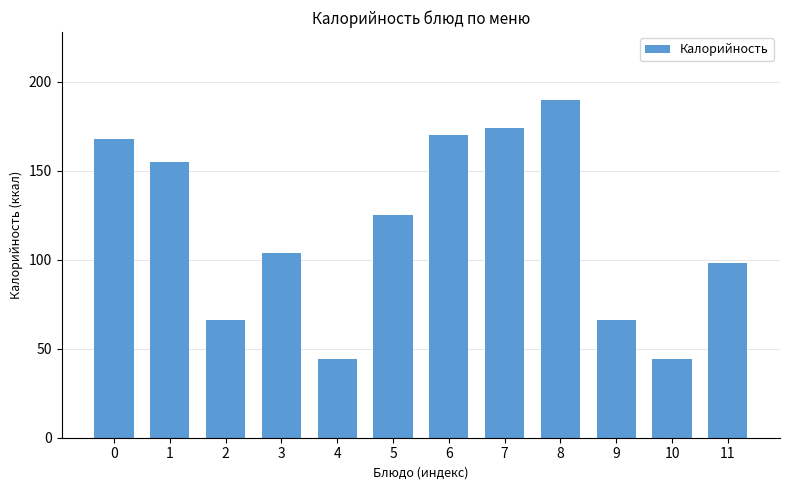

Reading left to right, list all the values displayed in this chart.

0=168	1=155	2=66	3=104	4=44	5=125	6=170	7=174	8=190	9=66	10=44	11=98